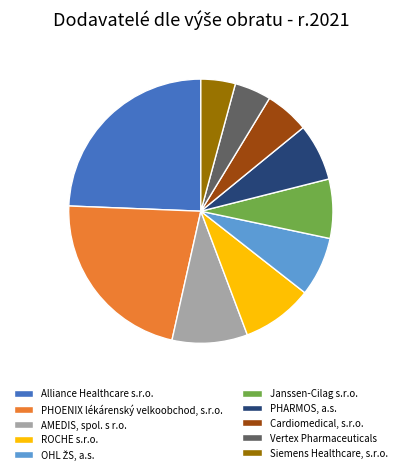

What is the ratio of the value at Siemens Healthcare, s.r.o. to the value at Janssen-Cilag s.r.o.?

0.6